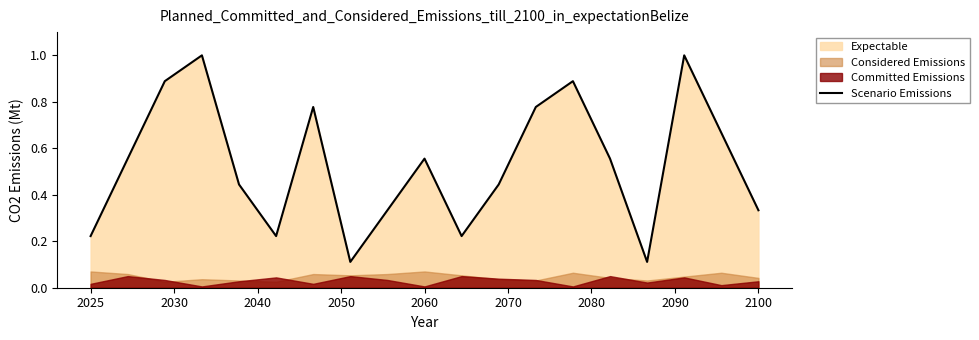

What is the difference between the values at 10 and 12?

0.6